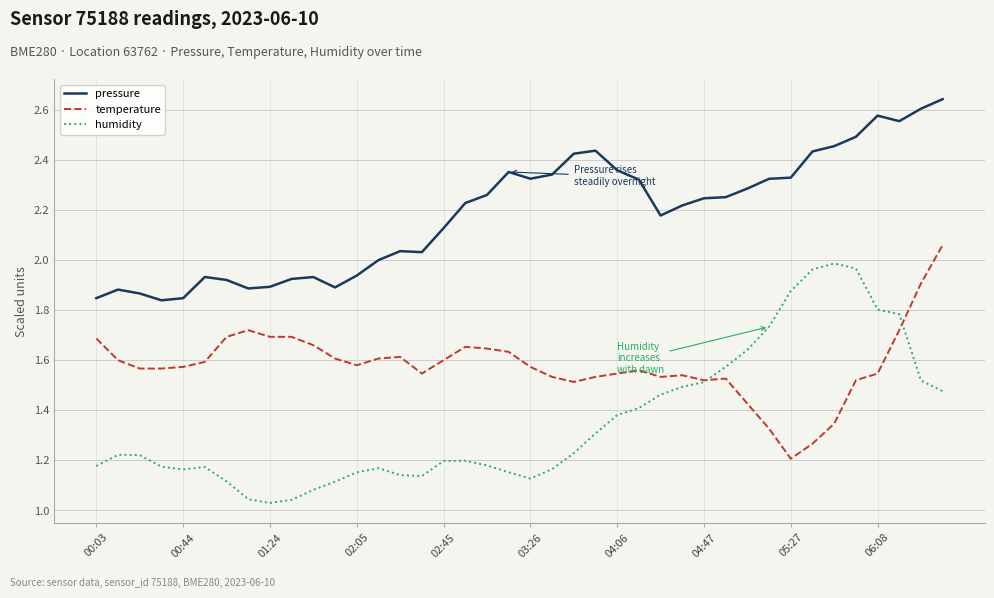

Does the chart display data point markers on the line(s)?

No